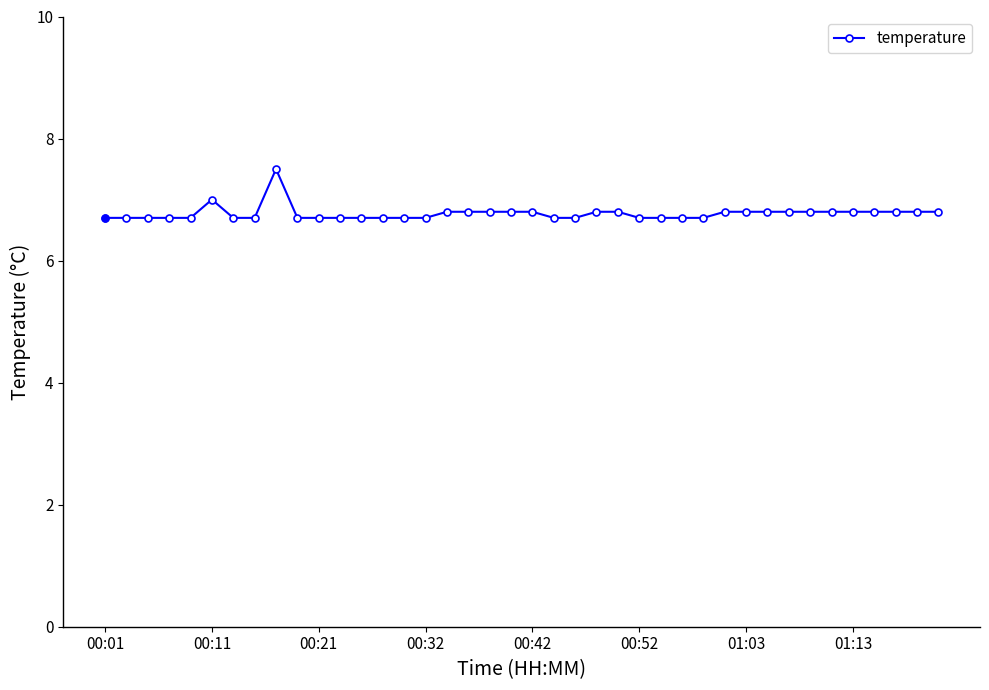

What is the maximum value shown in the chart?

7.5